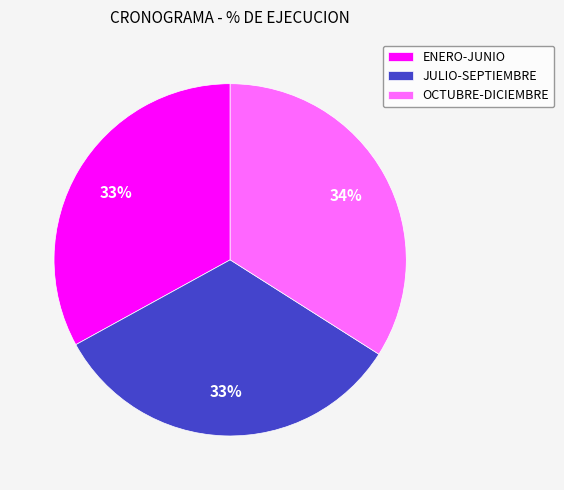

What is the largest slice in the pie chart?

OCTUBRE-DICIEMBRE